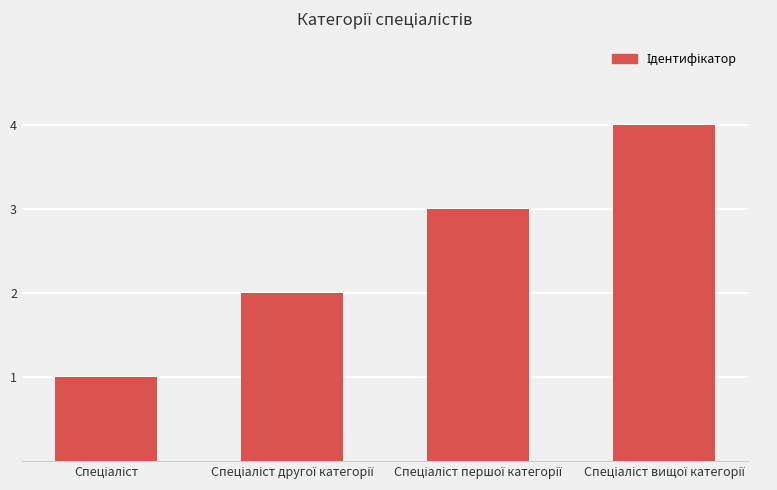

How many distinct data groups are displayed?

1